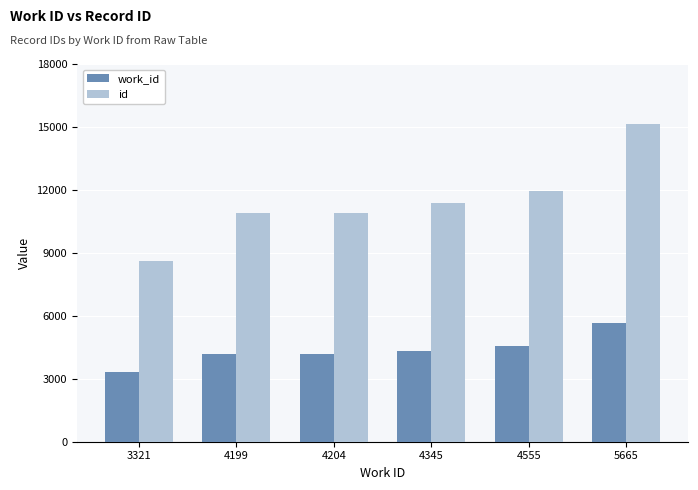

Which series has the largest range (max minus min)?

id